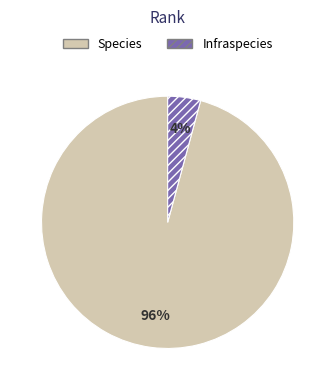

How many segments does this pie chart have?

2